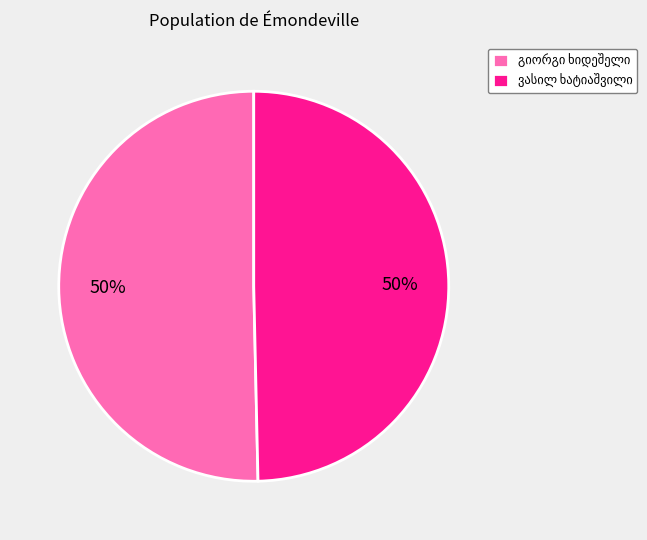

To the nearest percent, what is the average slice percentage?

50%